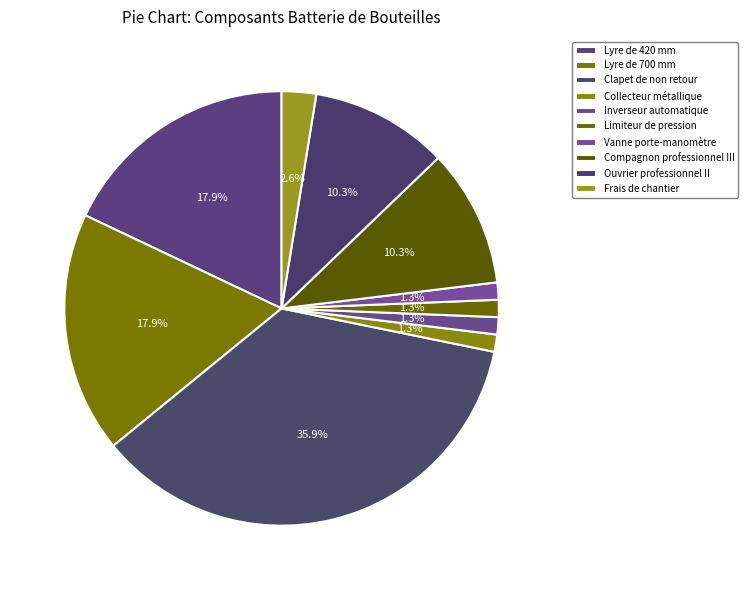

Which slice is the smallest?

Collecteur métallique